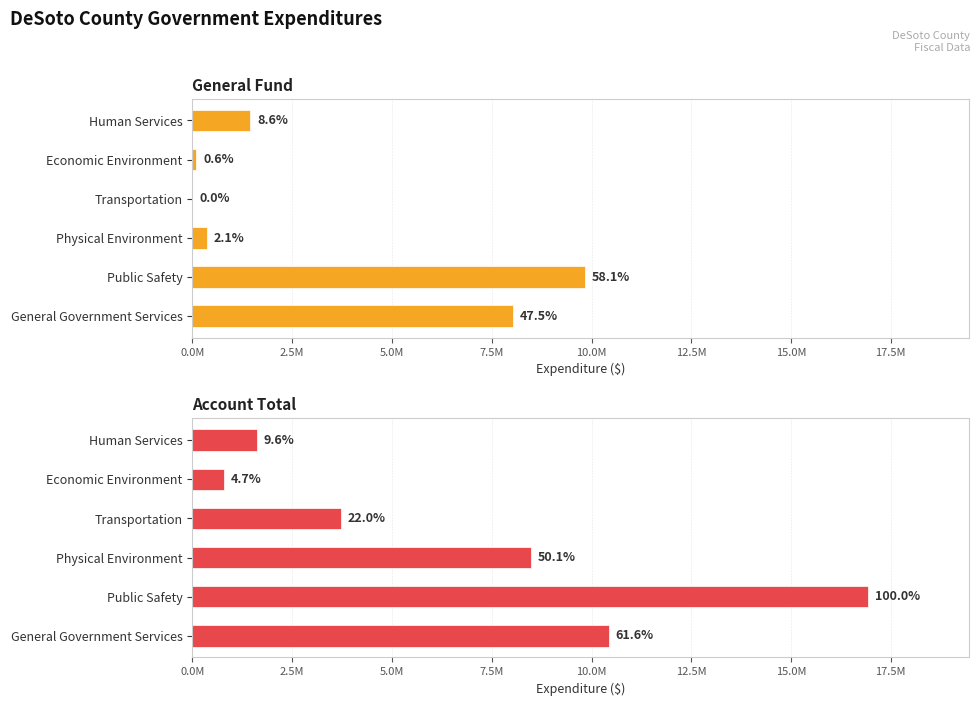

How many data points in General Fund are above 1450758?

2